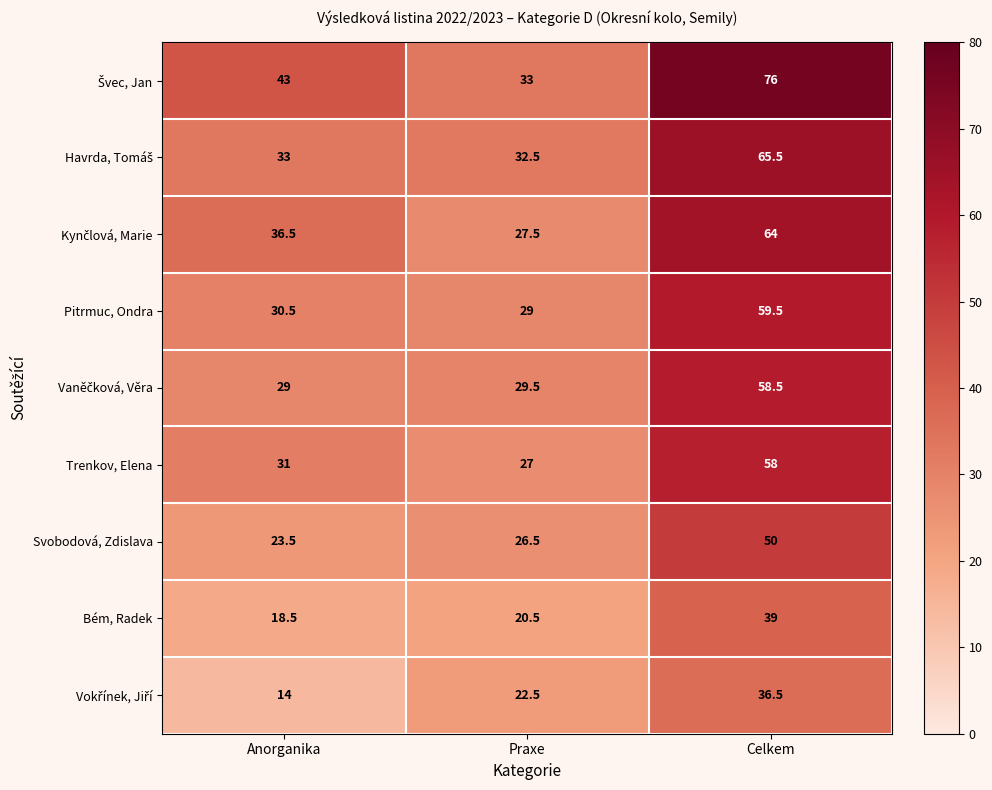

True or false: Pitrmuc, Ondra has a value of 42.4 at Anorganika.

False